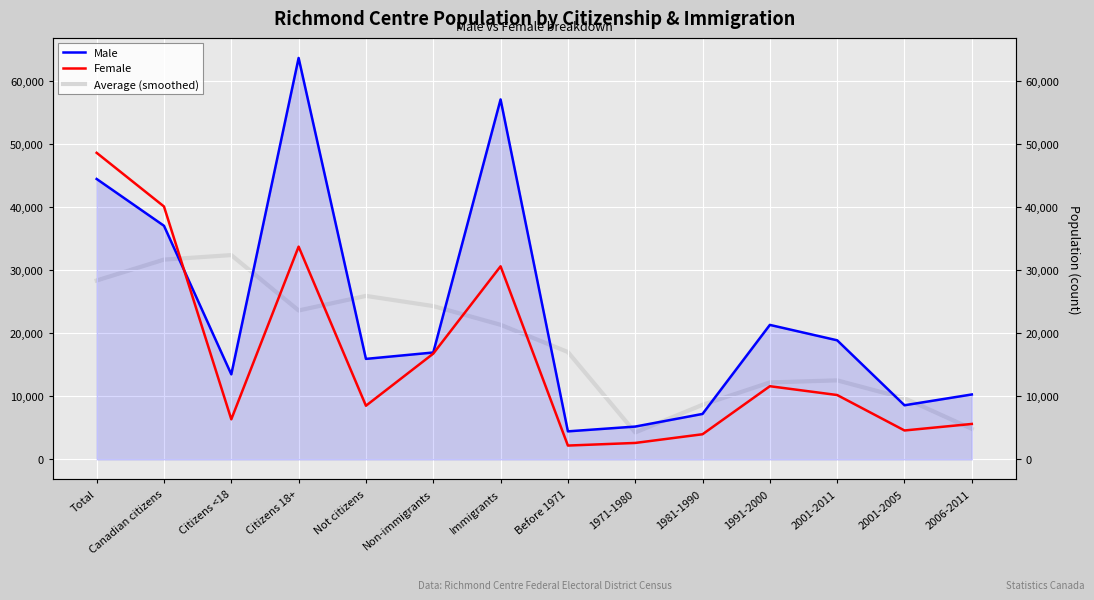

What is the total value across all series at Total?

121568.3